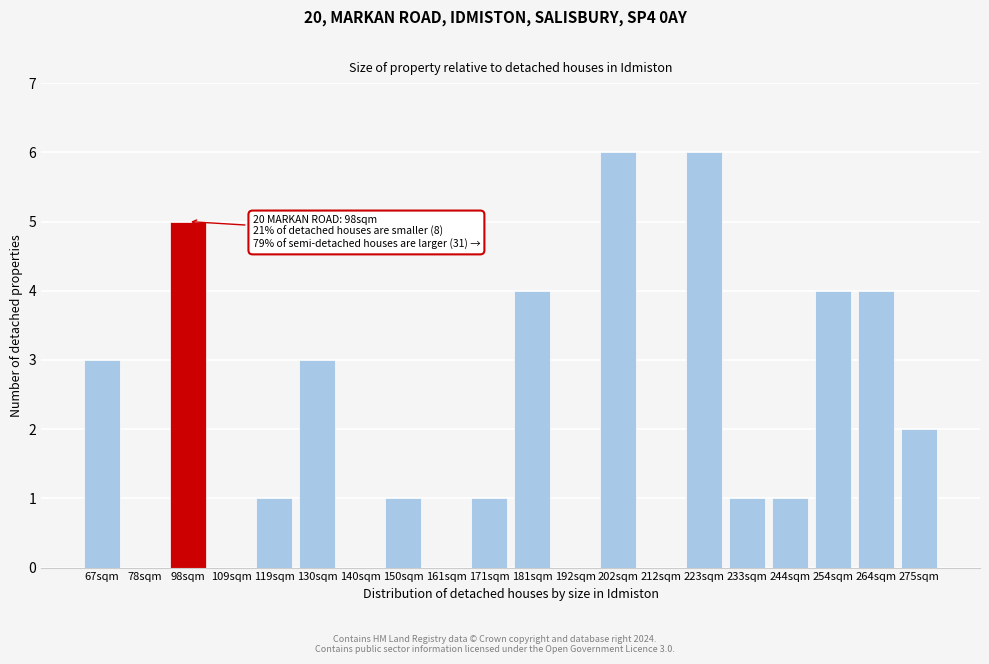

Reading right to left, what are all the values shown in this chart?

275sqm=2	264sqm=4	254sqm=4	244sqm=1	233sqm=1	223sqm=6	212sqm=0	202sqm=6	192sqm=0	181sqm=4	171sqm=1	161sqm=0	150sqm=1	140sqm=0	130sqm=3	119sqm=1	109sqm=0	98sqm=5	78sqm=0	67sqm=3